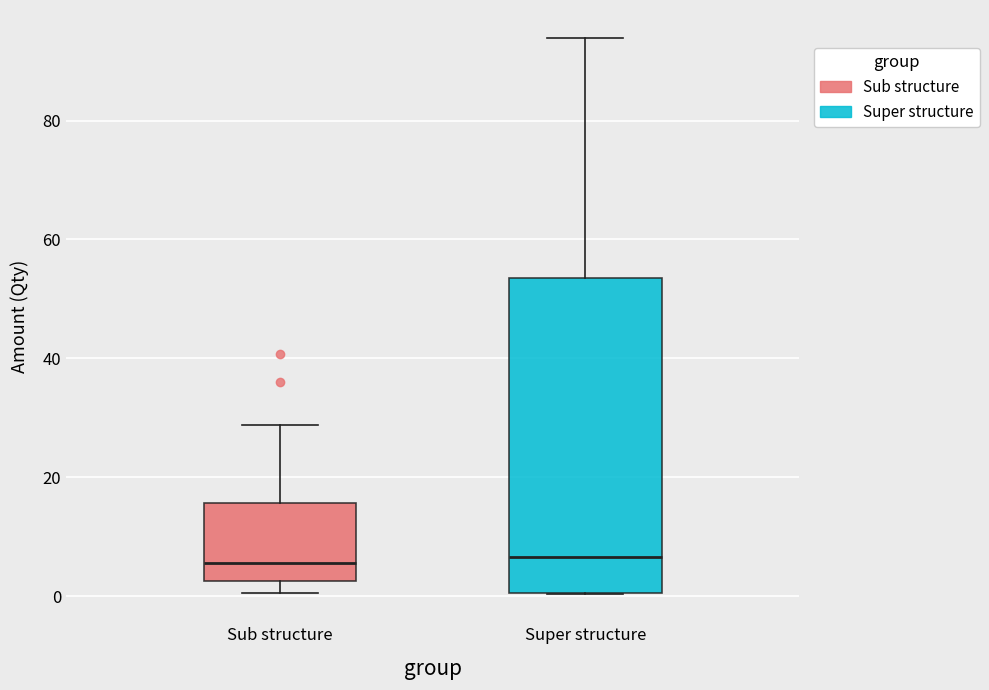

Reading left to right, transcribe this box plot: for each box, give where its median line is, the range the box spans, and where its two whiskers end, as read against the y-axis. The values are not printed on the chart, so give them approximately, as read against the axis.

Sub structure: median 6, box 2 to 16, whiskers 0 to 28
Super structure: median 6, box 0 to 54, whiskers 0 to 94